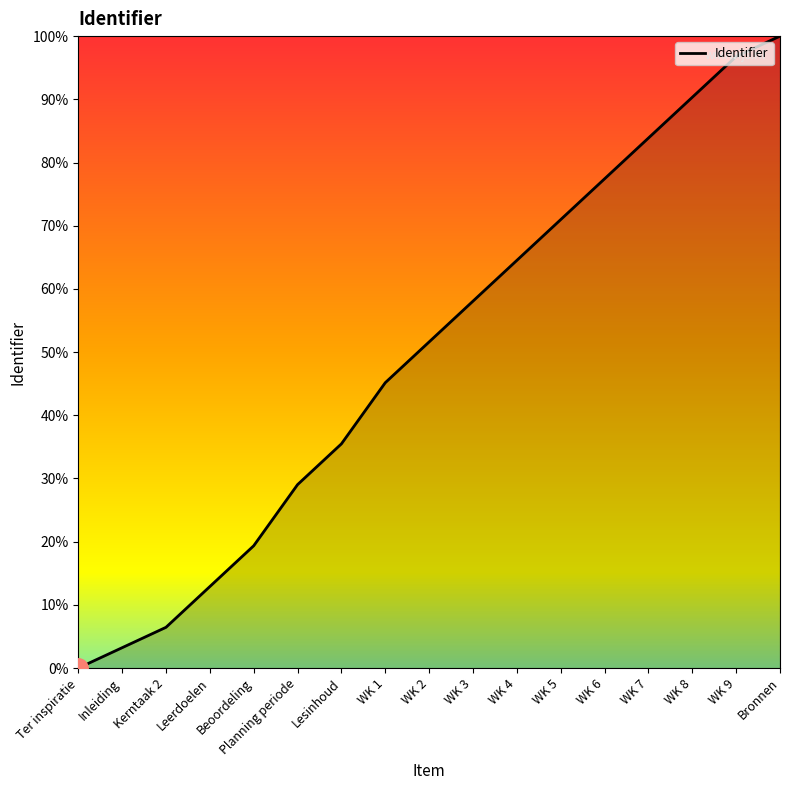

Reading right to left, list all the values displayed in this chart.

Bronnen=100.0	WK 9=96.8	WK 8=90.3	WK 7=83.9	WK 6=77.4	WK 5=71.0	WK 4=64.5	WK 3=58.1	WK 2=51.6	WK 1=45.2	Lesinhoud=35.5	Planning periode=29.0	Beoordeling=19.4	Leerdoelen=12.9	Kerntaak 2=6.5	Inleiding=3.2	Ter inspiratie=0.0